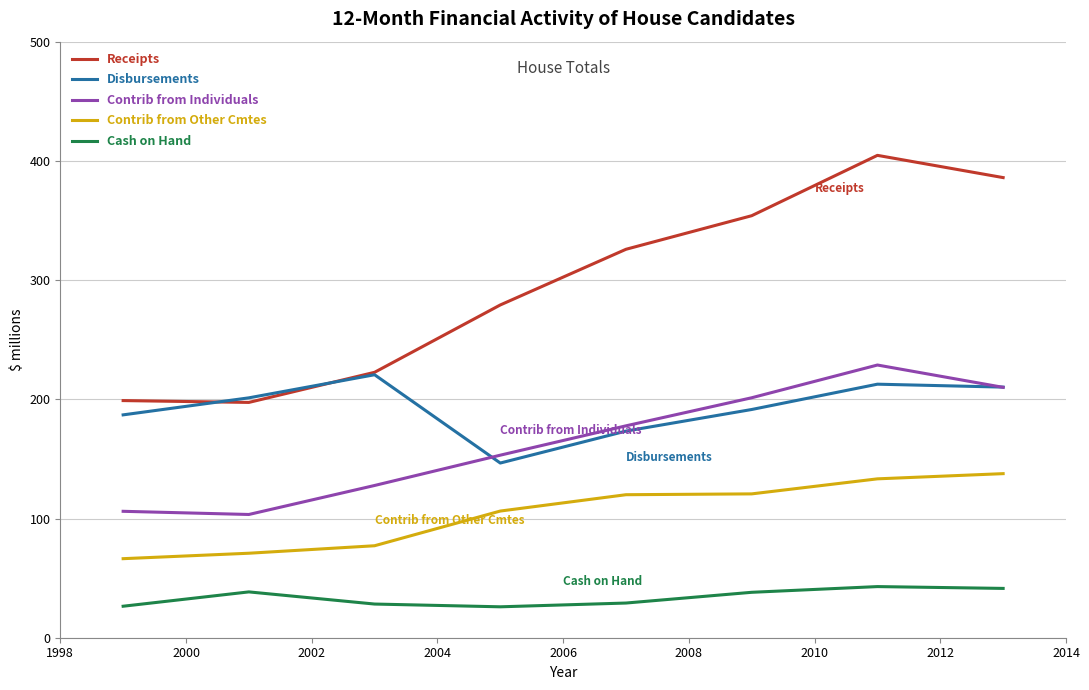

Which series has the widest spread of values?

Receipts